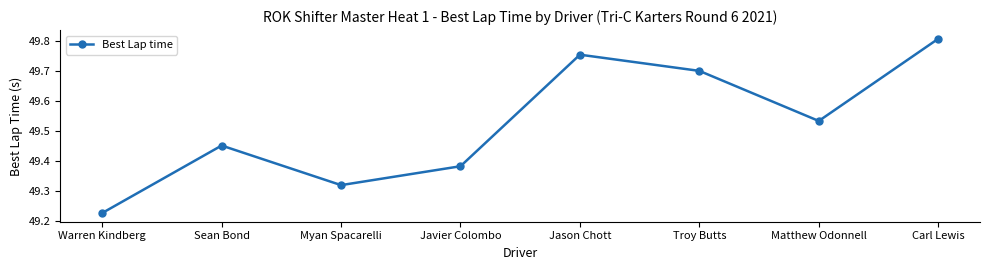

What is the sum of all values?

396.2